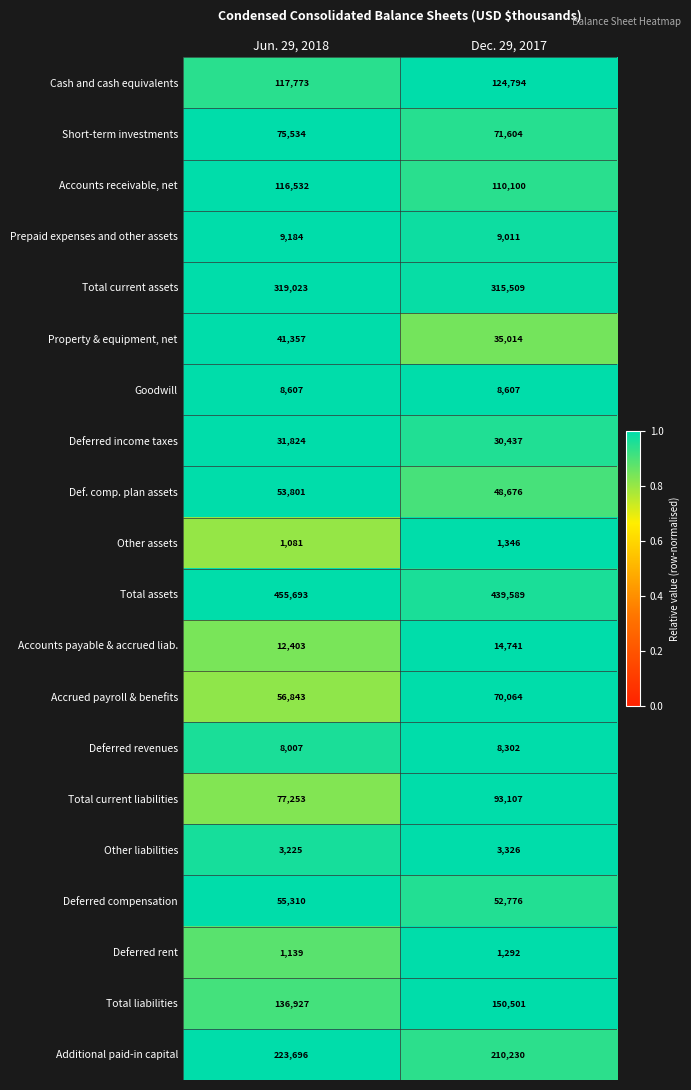

Which series has the largest range (max minus min)?

Total assets